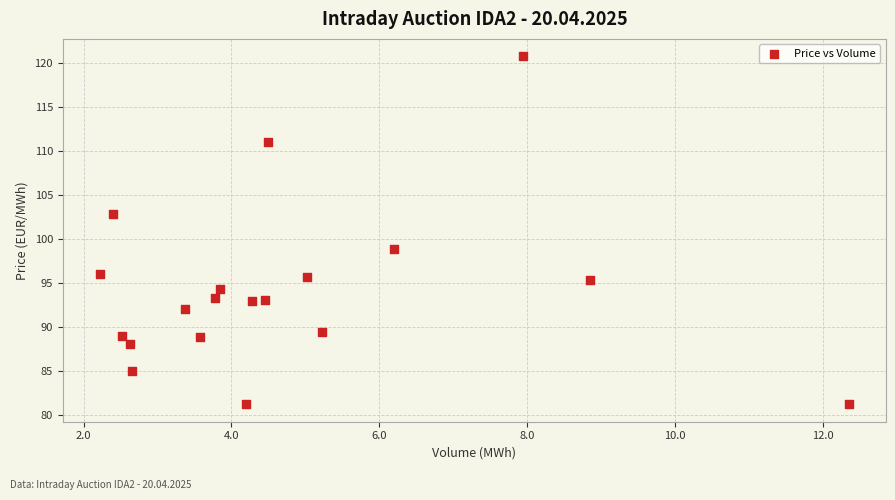

What is the range of Y values (max minus min)?

39.6